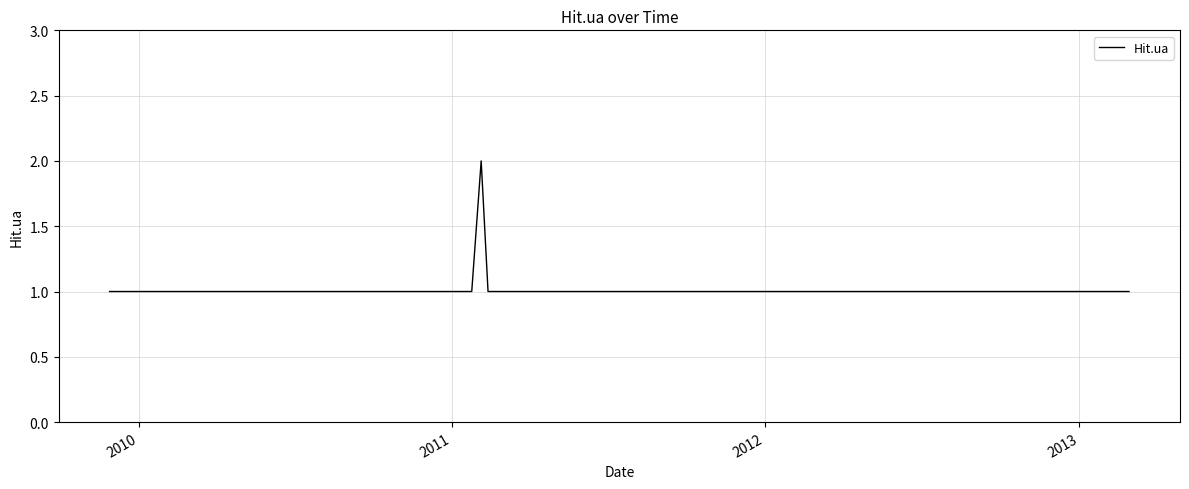

Reading right to left, extract all data points from this chart.

1	1	1	1	1	1	1	1	2	1	1	1	1	1	1